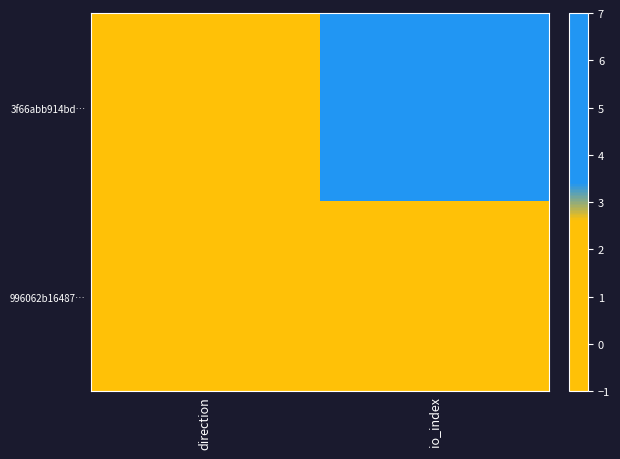

Which series has the largest total across all categories?

3f66abb914bd…